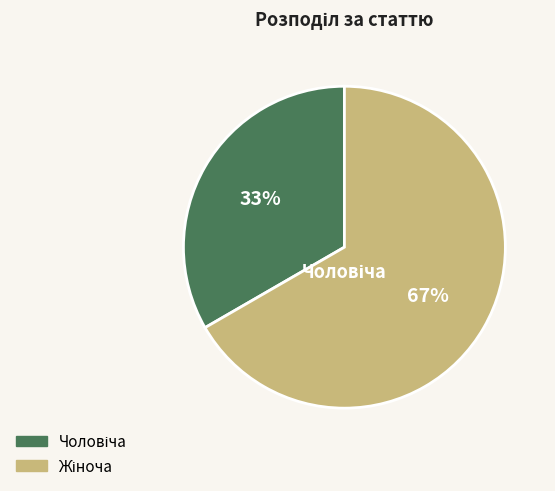

Does any single category account for the majority?

Yes